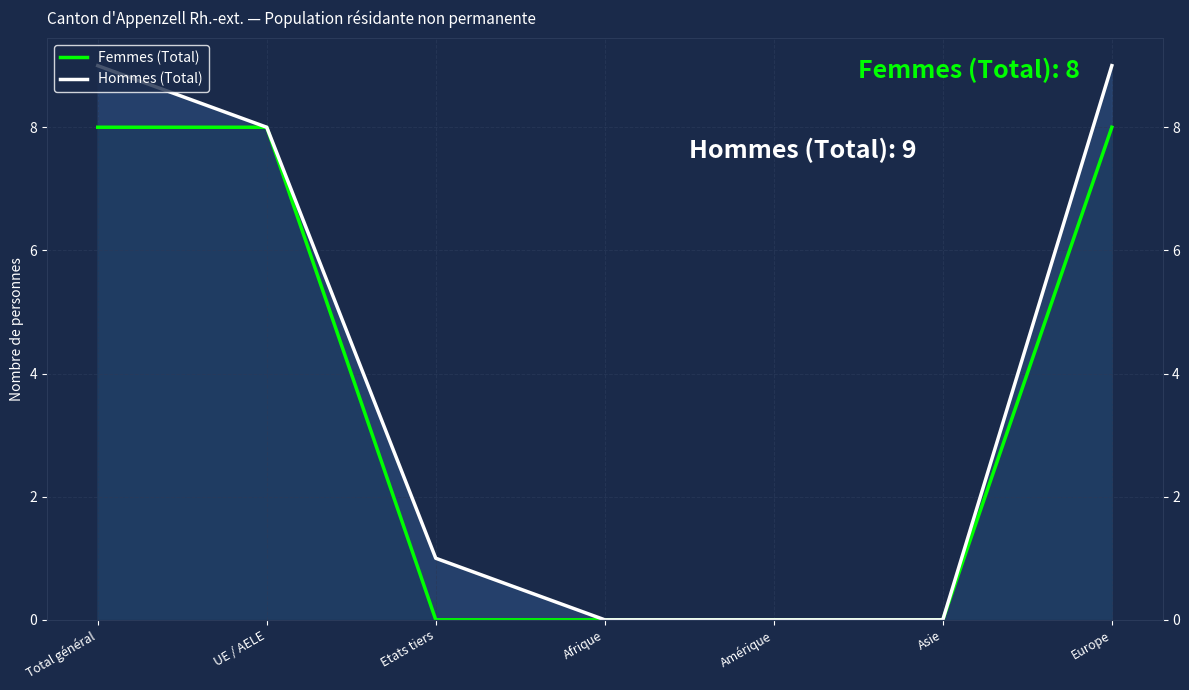

List the series in order of their peak value, highest first.

Hommes (Total), Femmes (Total)